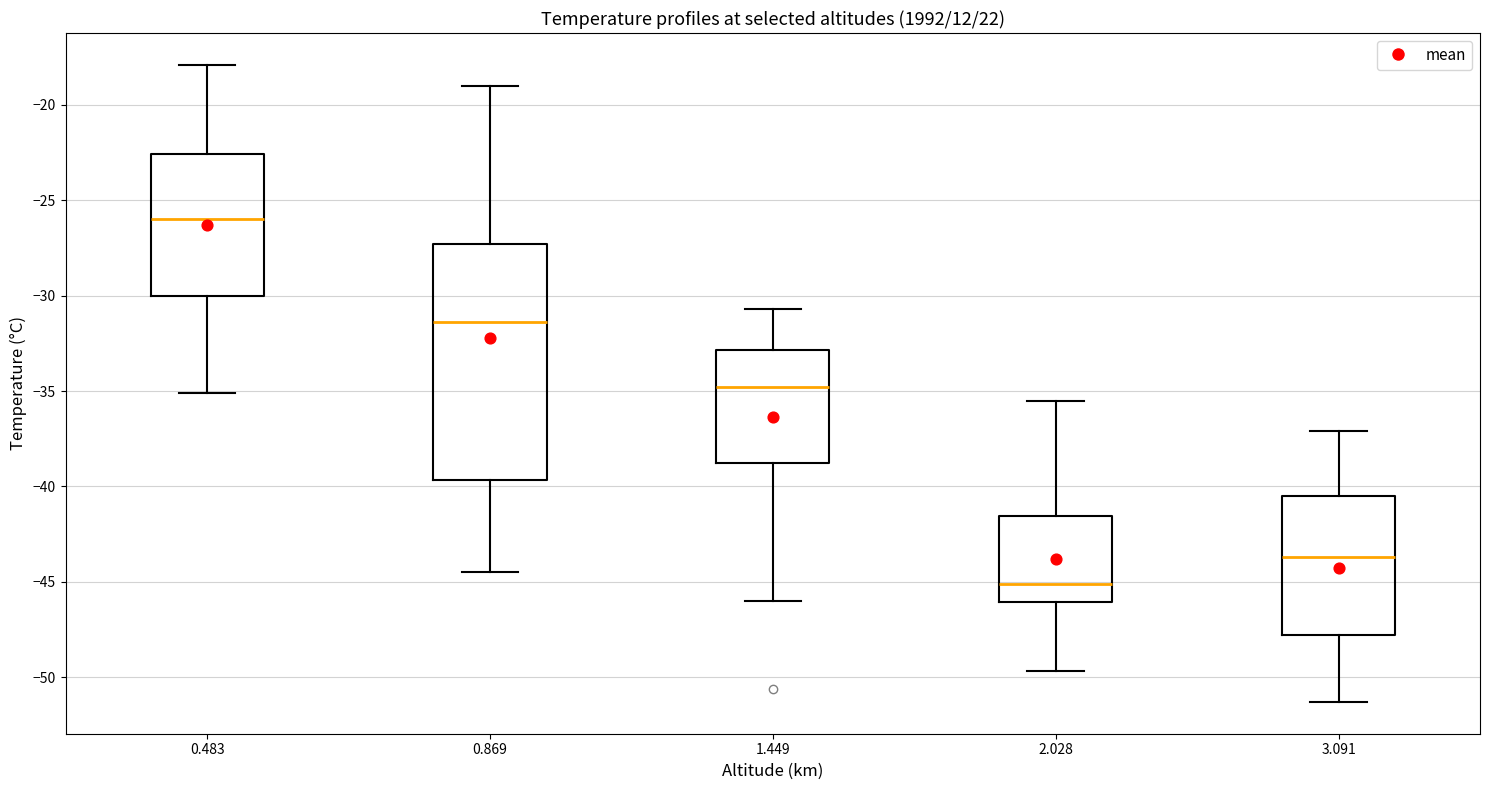

Reading left to right, transcribe this box plot: for each box, give where its median line is, the range the box spans, and where its two whiskers end, as read against the y-axis. The values are not printed on the chart, so give them approximately, as read against the axis.

0.483: median -26.0, box -30.0 to -22.5, whiskers -35.0 to -18.0
0.869: median -31.5, box -39.5 to -27.5, whiskers -44.5 to -19.0
1.449: median -35.0, box -38.5 to -33.0, whiskers -46.0 to -30.5
2.028: median -45.0, box -46.0 to -41.5, whiskers -49.5 to -35.5
3.091: median -43.5, box -48.0 to -40.5, whiskers -51.5 to -37.0